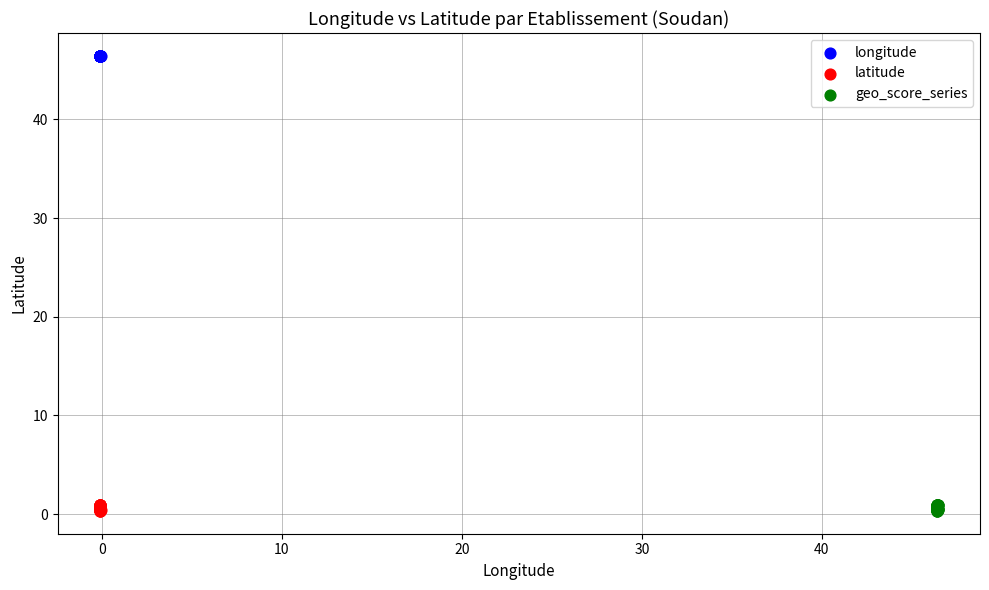

Which series contains the highest Y value?

longitude